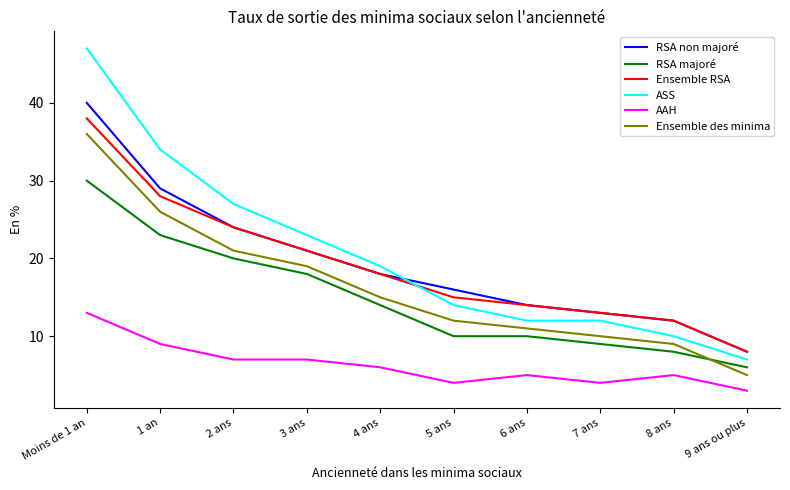

Rank the series at Moins de 1 an from highest to lowest value.

ASS, RSA non majoré, Ensemble RSA, Ensemble des minima, RSA majoré, AAH